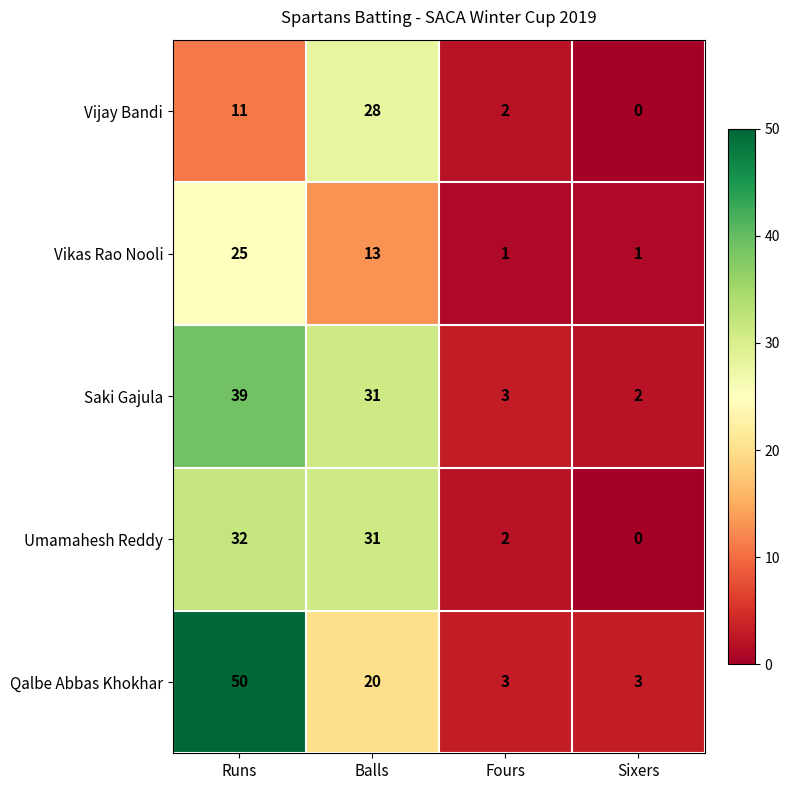

Between Balls and Sixers, which series saw the biggest shift?

Umamahesh Reddy